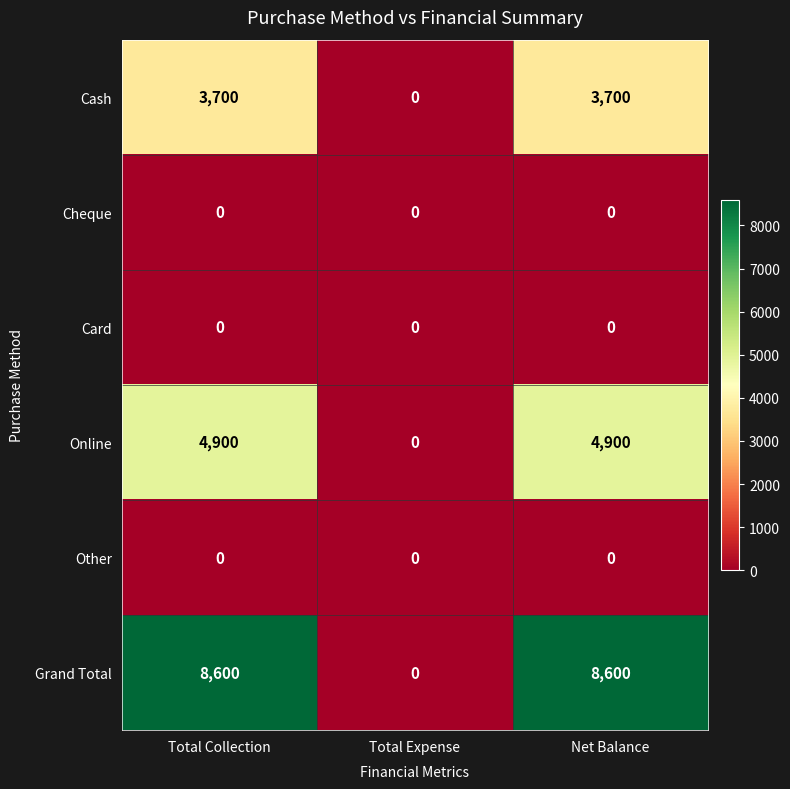

What is the total value across all series at Total Collection?

17200